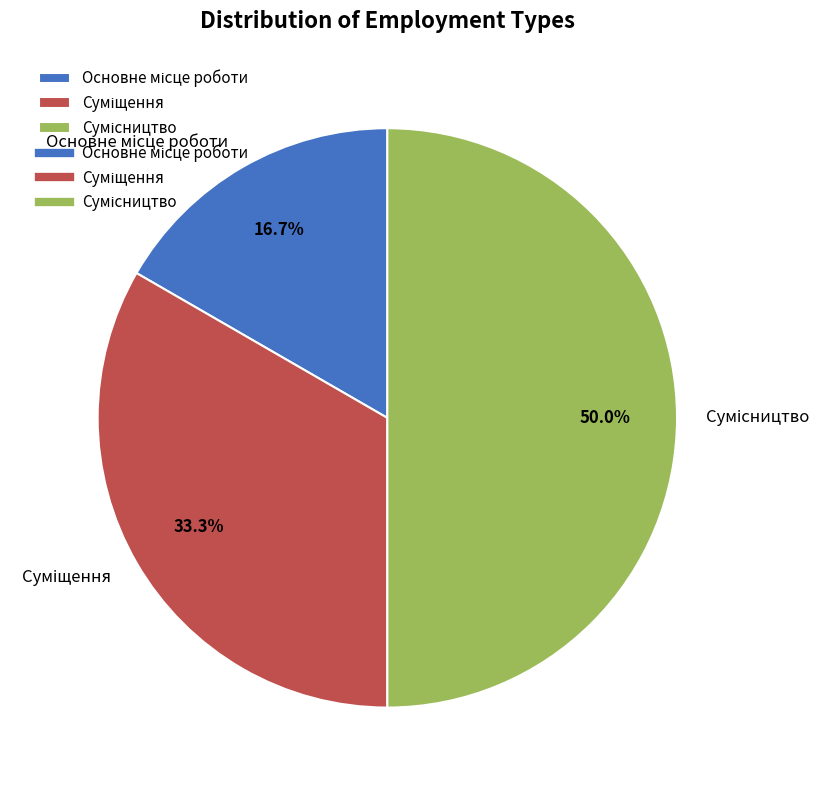

How many slices are in this pie chart?

3